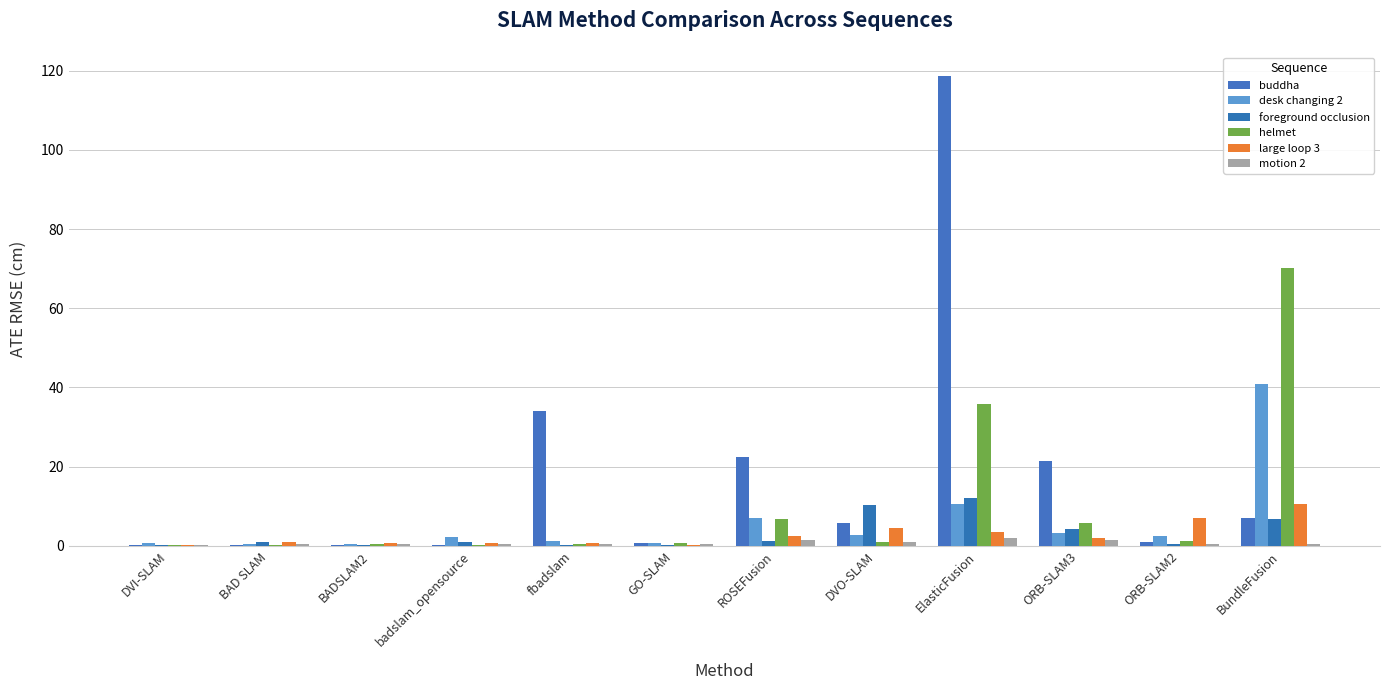

What is the total value across all series at fbadslam?

37.2